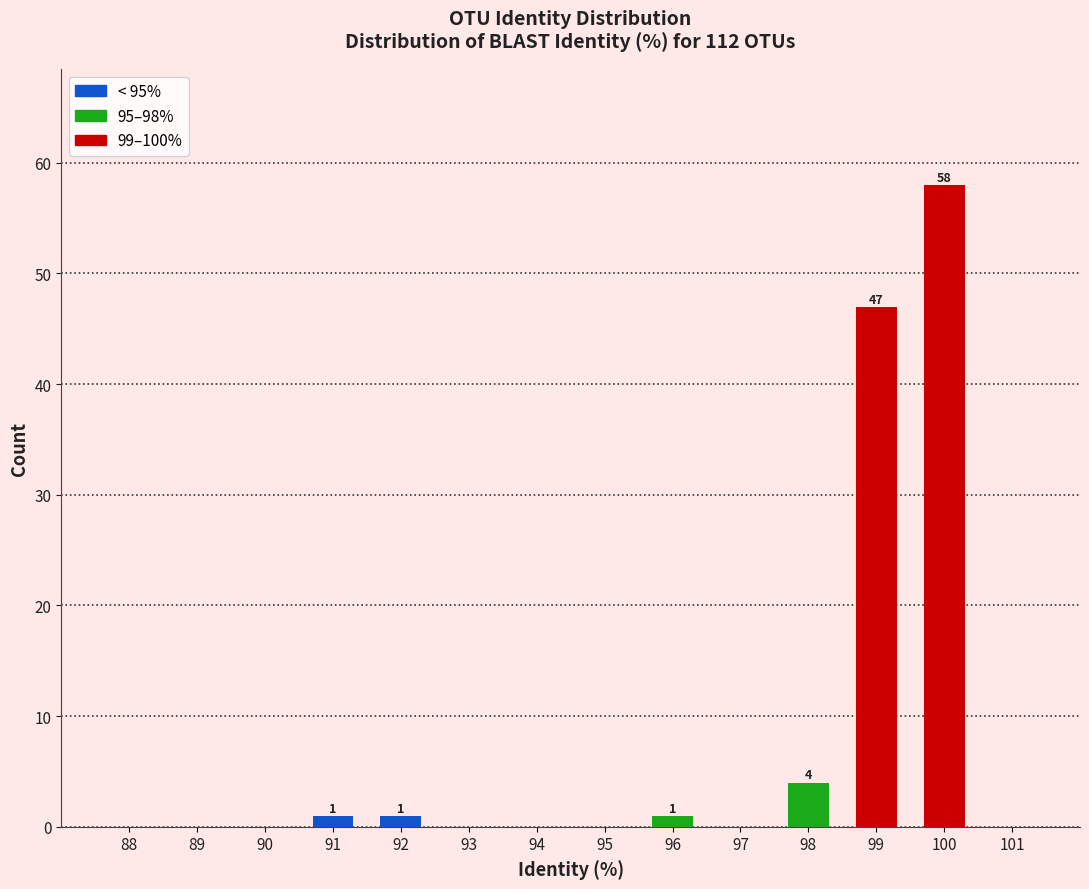

Reading left to right, list all the values displayed in this chart.

88=0	89=0	90=0	91=1	92=1	93=0	94=0	95=0	96=1	97=0	98=4	99=47	100=58	101=0